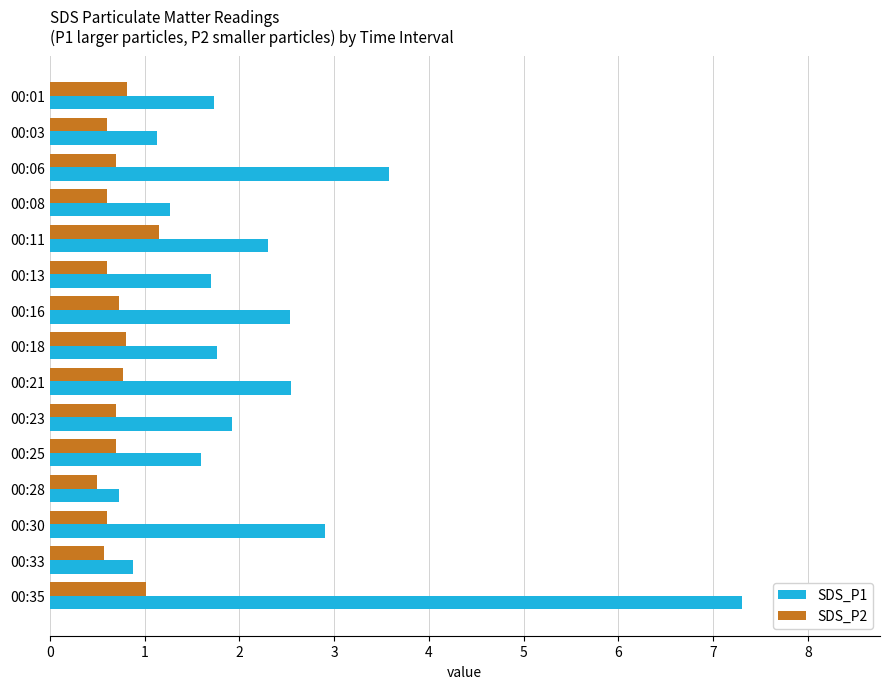

List the series in order of their peak value, lowest first.

SDS_P2, SDS_P1